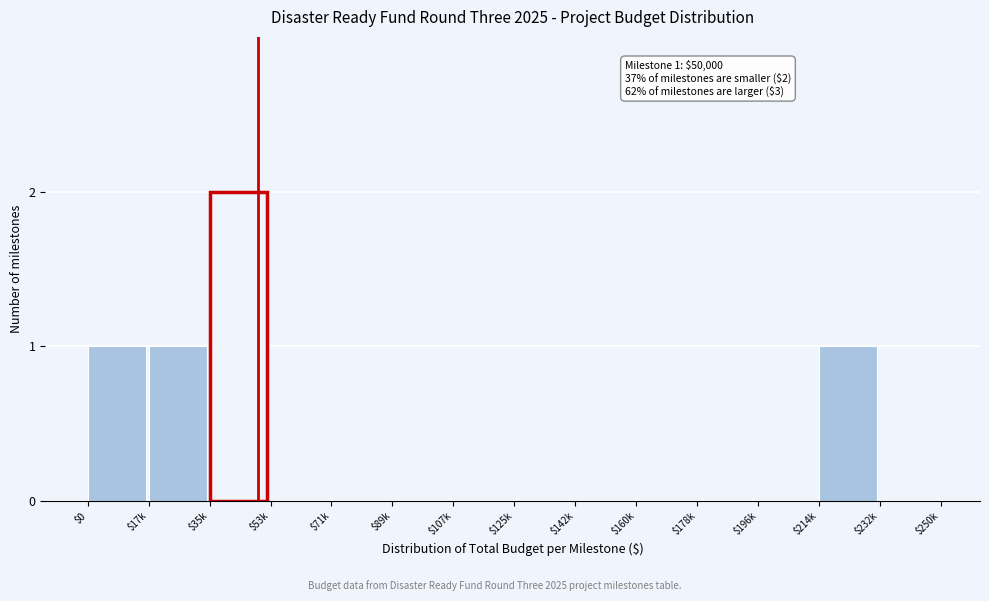

What is the sum of all values?

5